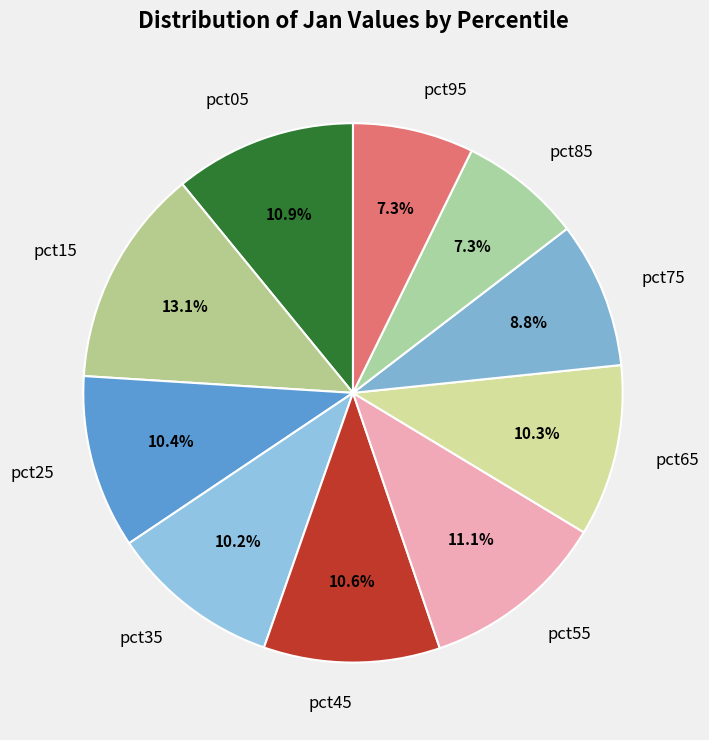

The pct95 slice represents 15% of the pie. True or false?

False